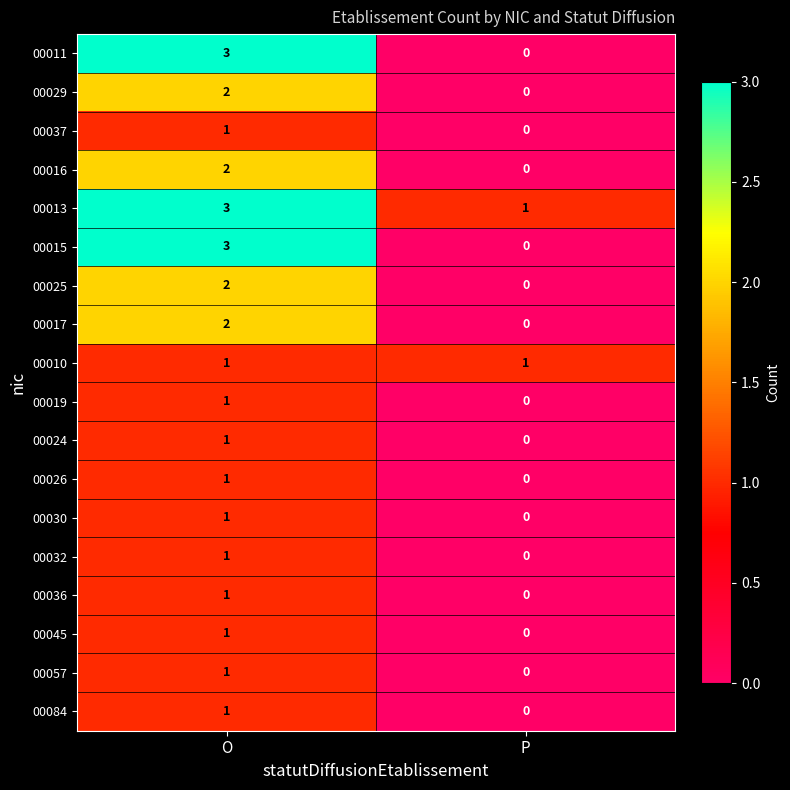

Is it true that 00025 equals 1 at O?

False